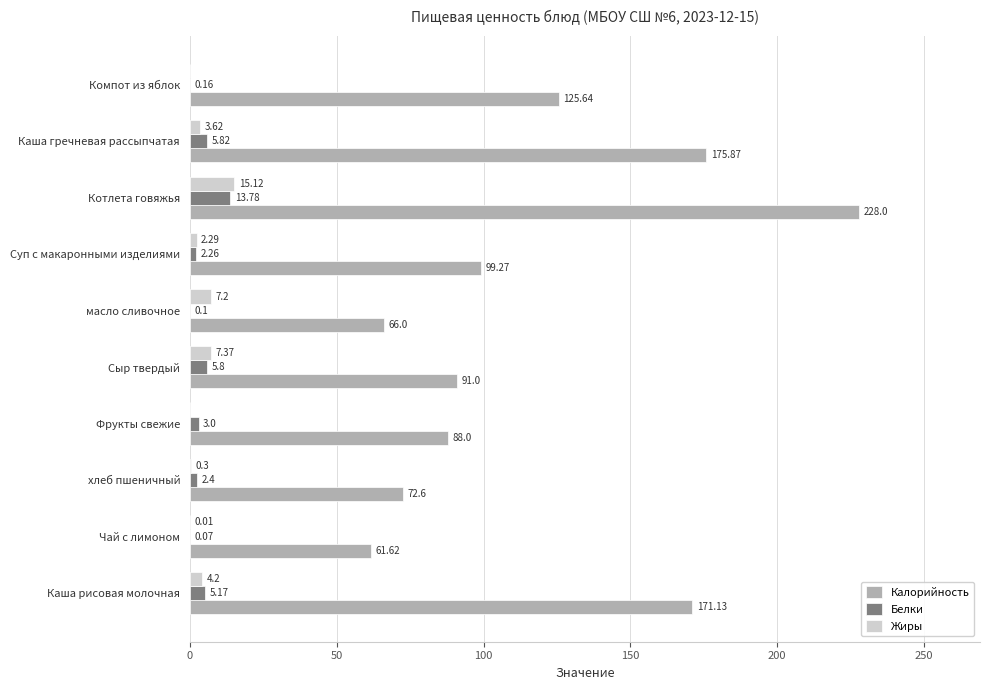

What is the sum of all Белки values?

38.6